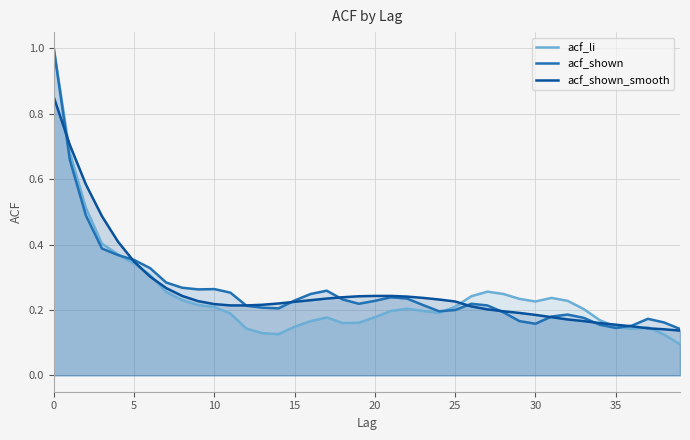

How many interior local valleys does the acf_li series have?

5